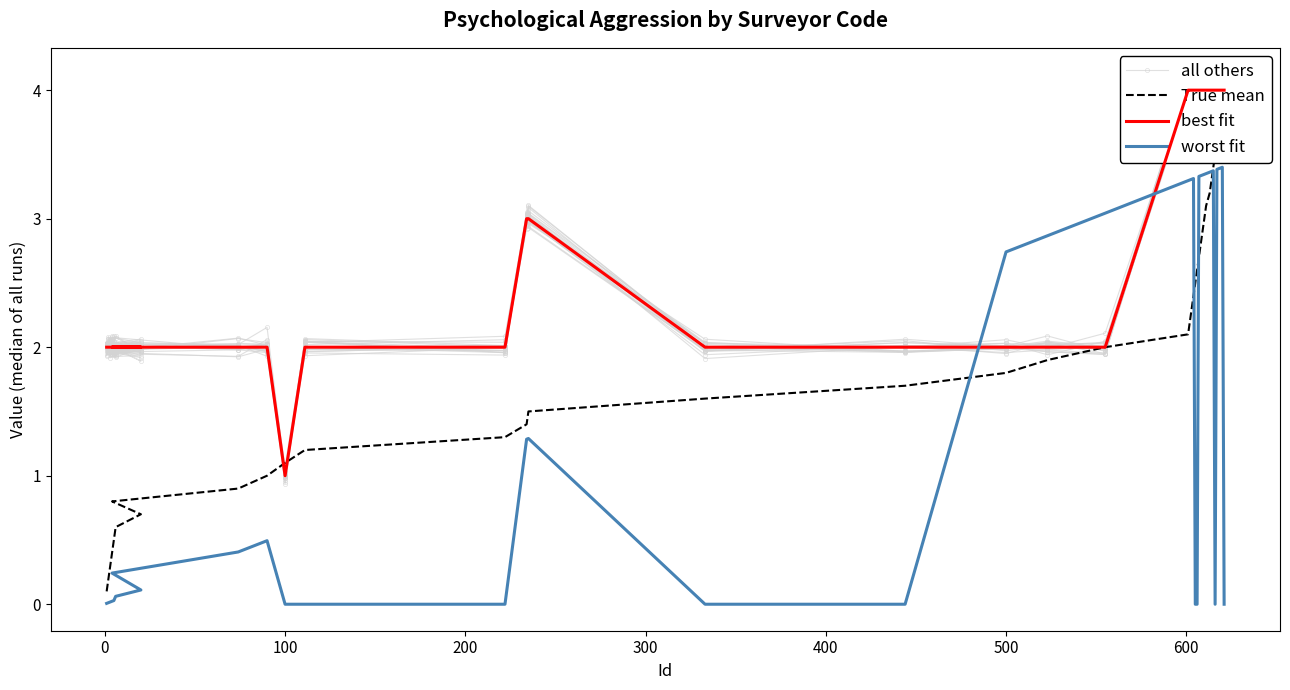

What is the difference between the maximum and second lowest values in the best fit series?

2.0